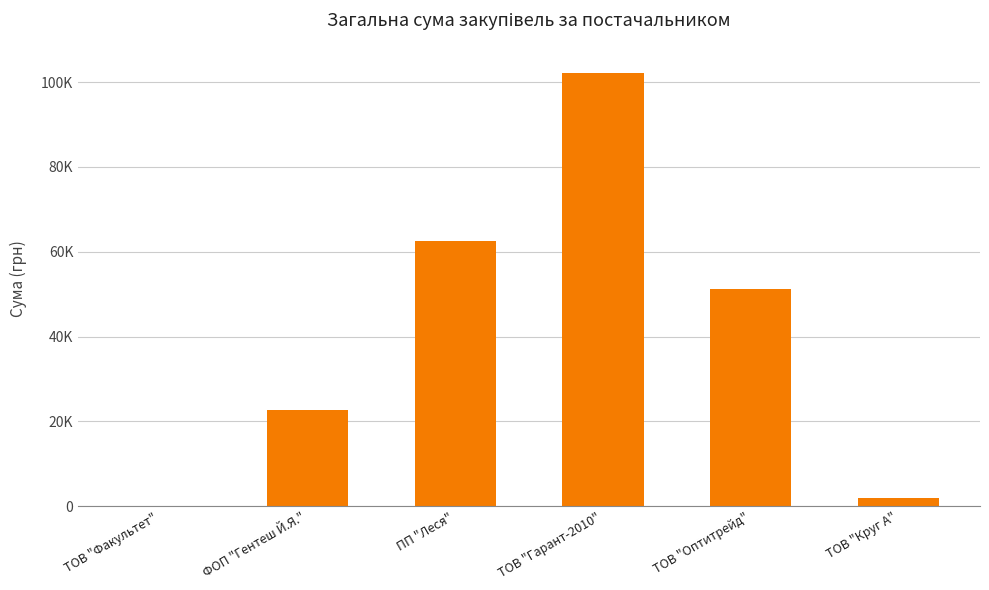

What is the greatest value displayed?

102241.6